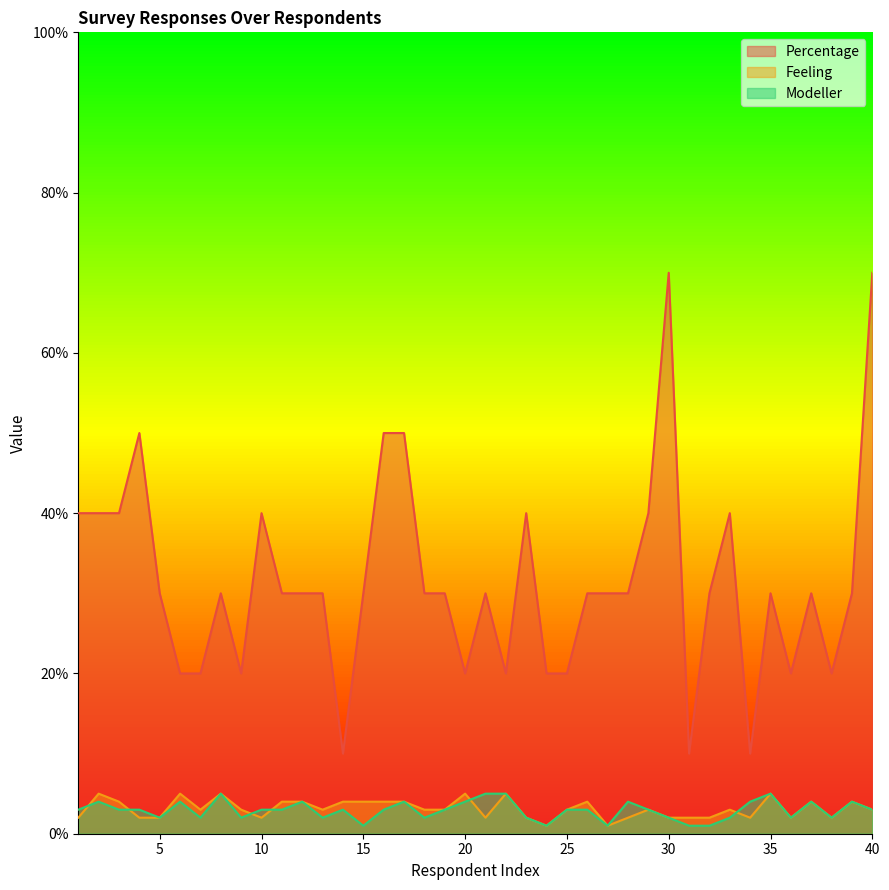

The Percentage series shows 40 at 23. True or false?

True